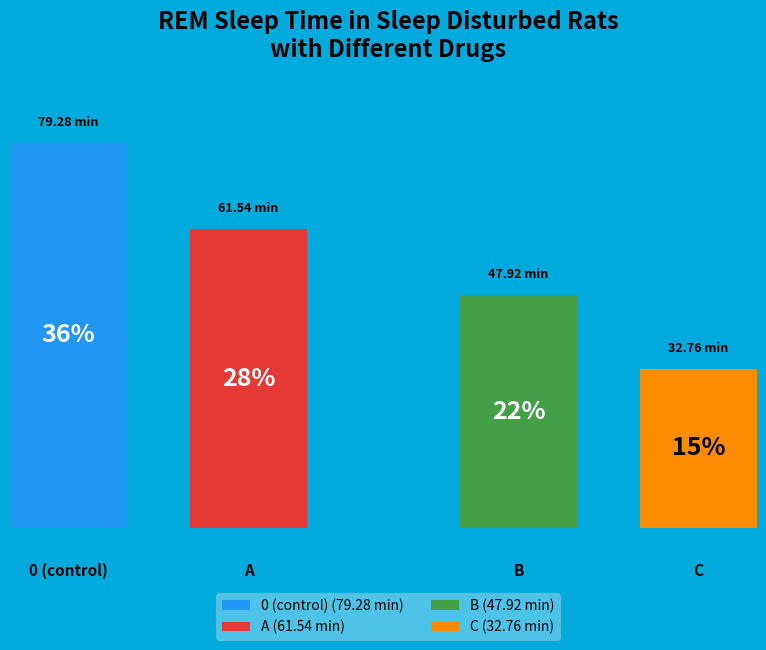

Is there a majority slice in this chart?

No